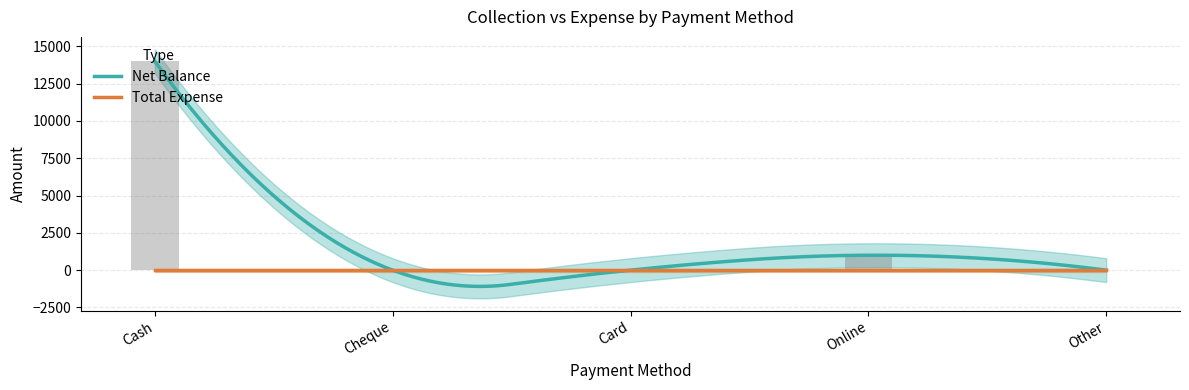

List the labels in order of value, smallest first.

Cheque, Card, Other, Online, Cash